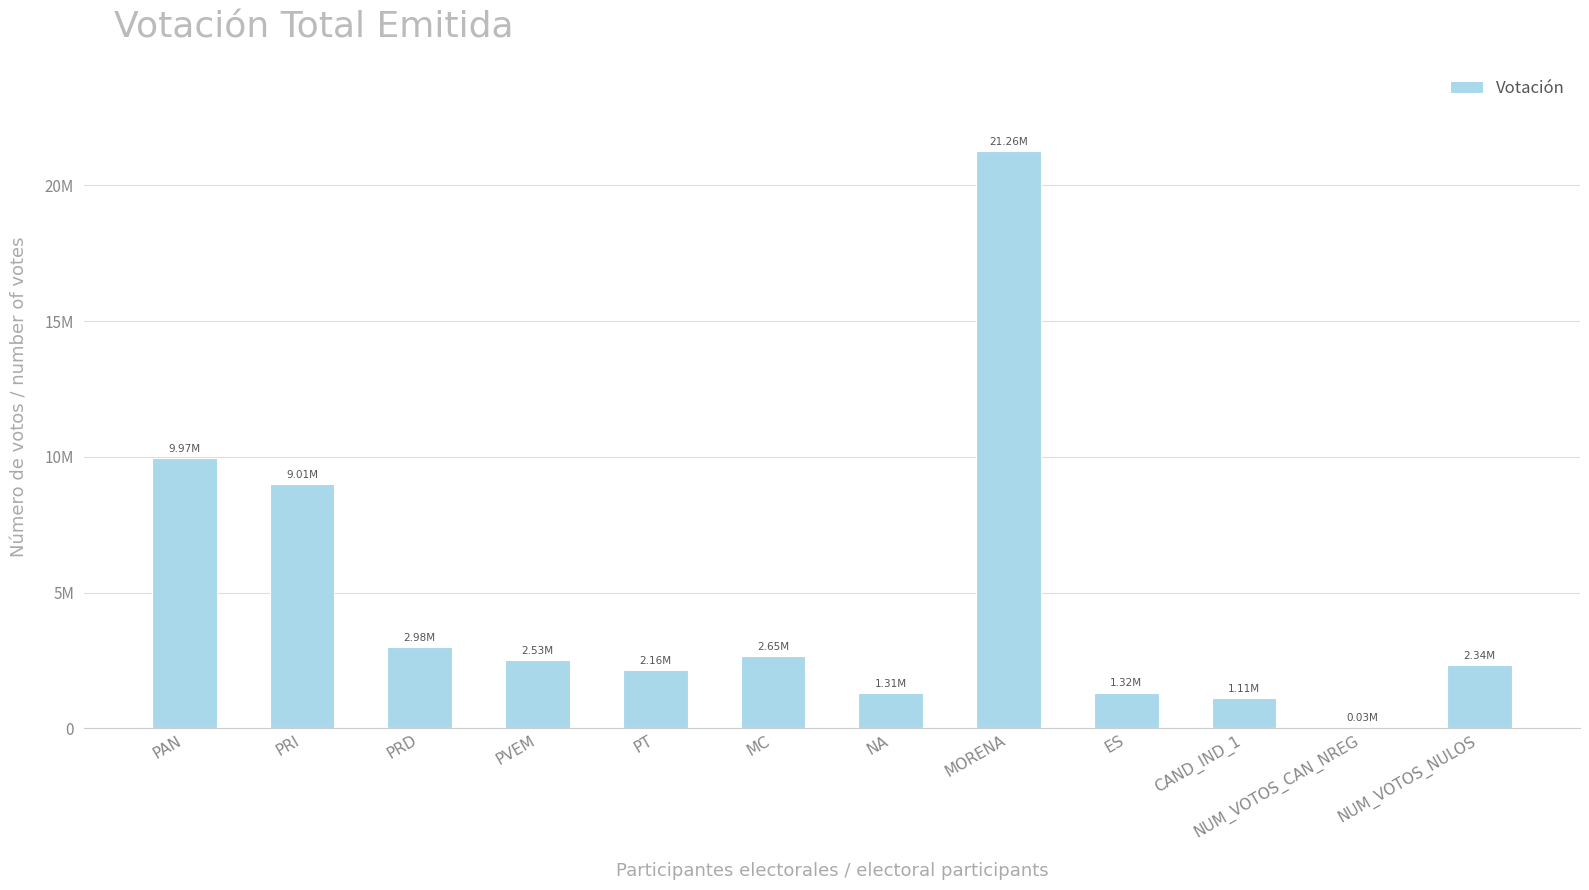

Where is the data nearest to the value 10644025?

PAN